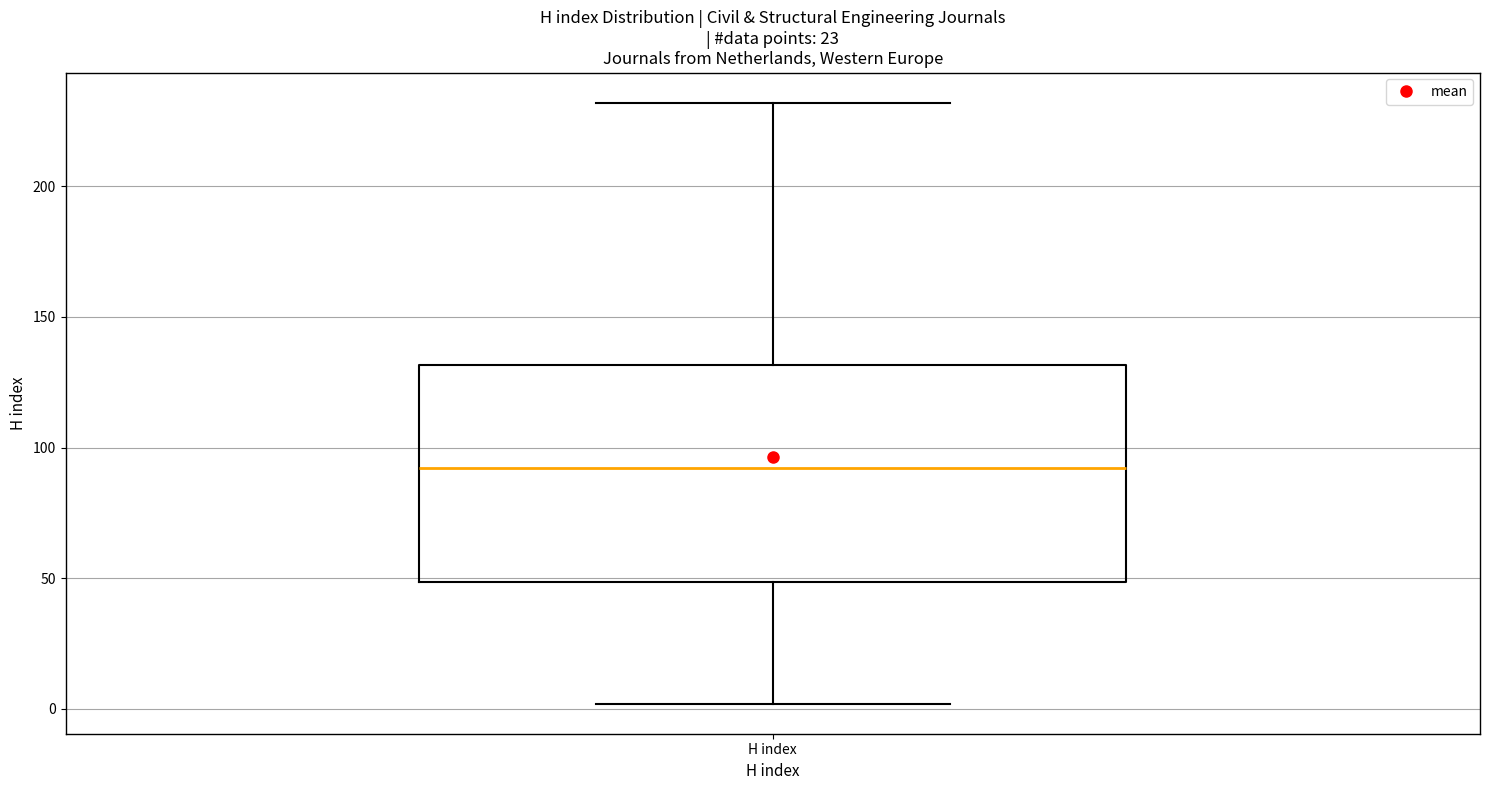

Read this box plot against the y-axis: the position of the median line, the range covered by the box, and the ends of both whiskers. The values are not printed on the chart, so give them approximately, as read against the axis.

median 90, box 50 to 130, whiskers 0 to 230